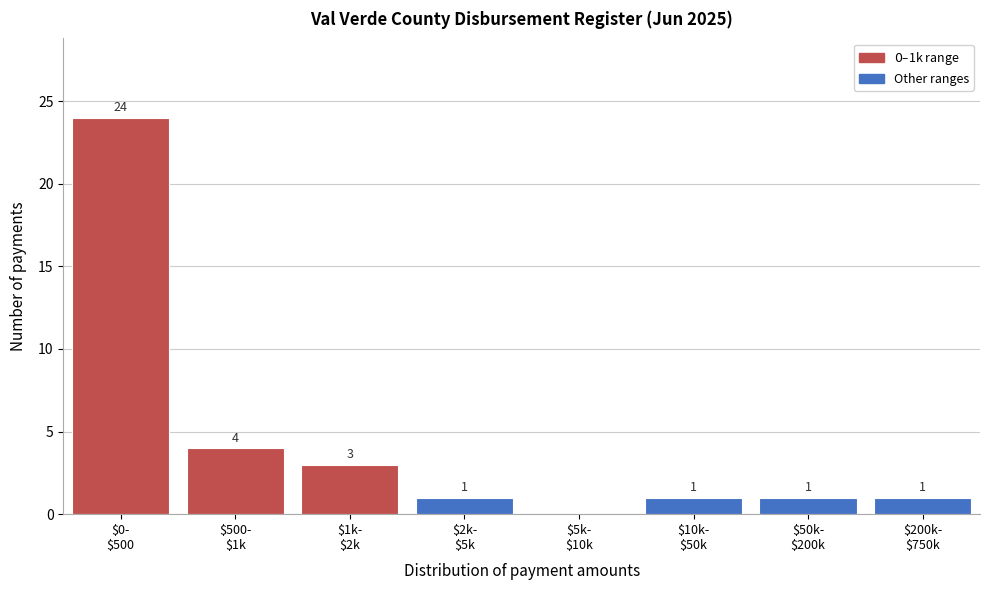

What is the maximum value shown in the chart?

24